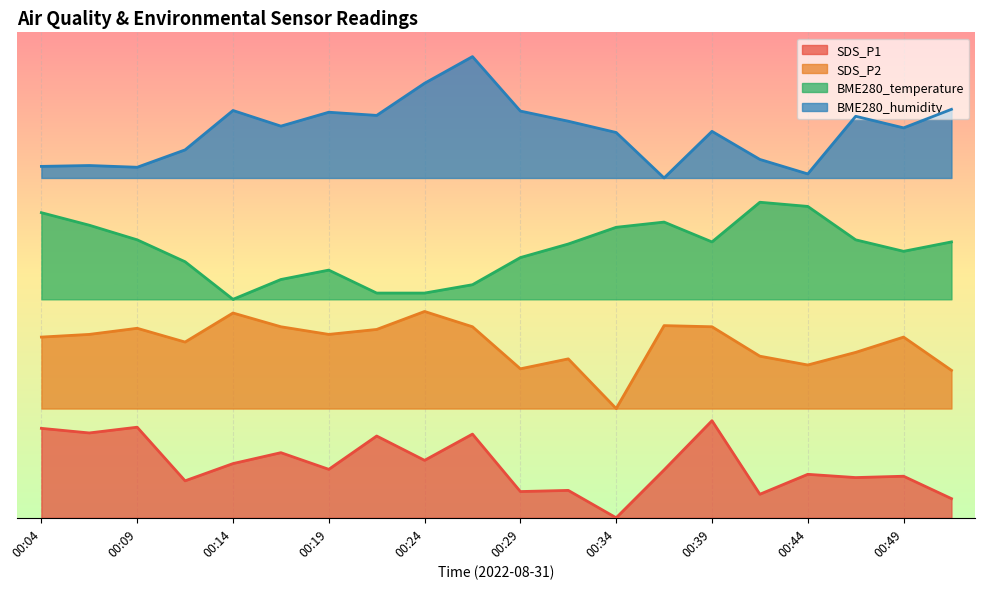

What is the sum of all BME280_temperature values?

883.6